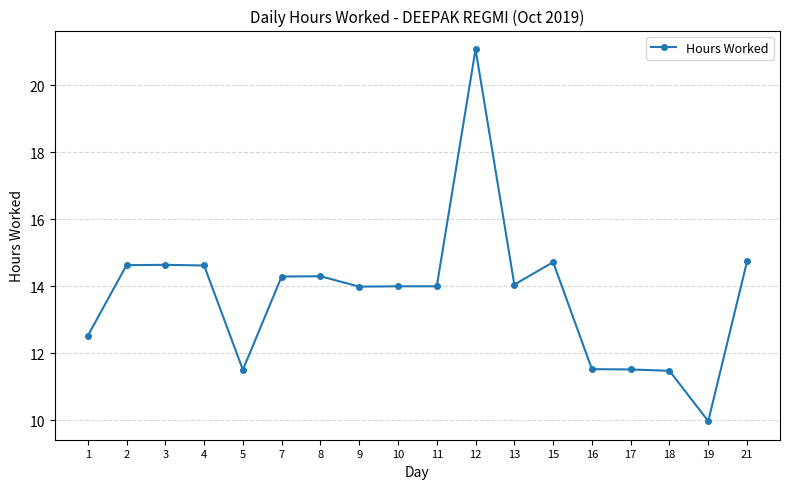

At which category does the chart reach its minimum across all series?

19